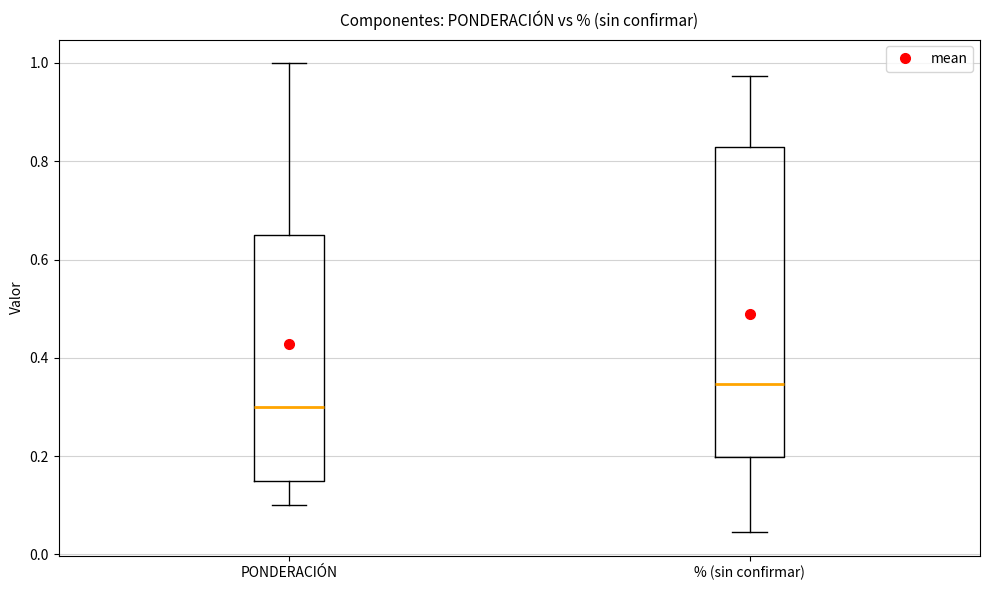

Where does the upper whisker of the box for % (sin confirmar) end on the y-axis? The values are not printed on the chart, so give them approximately, as read against the axis.

0.98